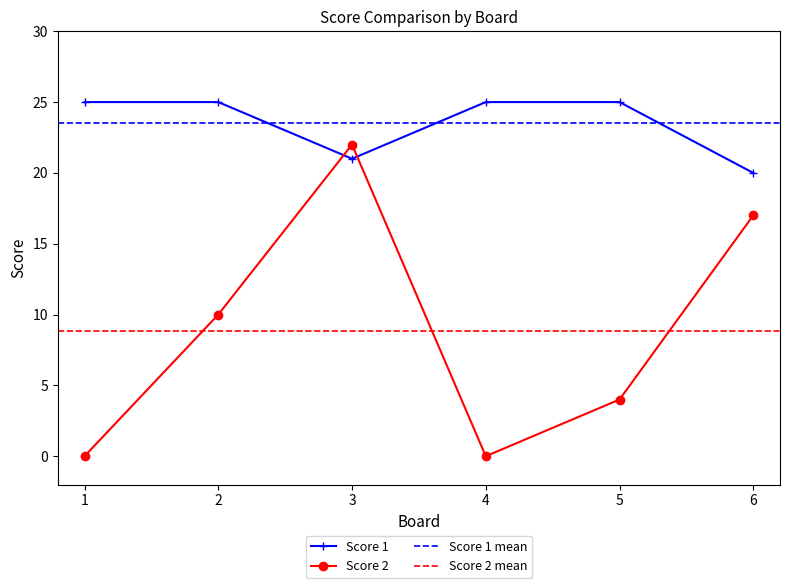

What is the difference between the highest and lowest values at 3?

1